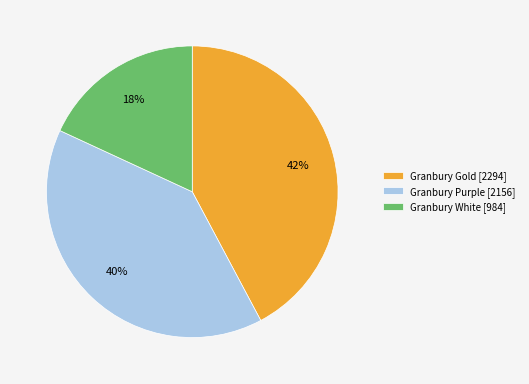

Is it true that Granbury Gold is 53% of the pie?

False